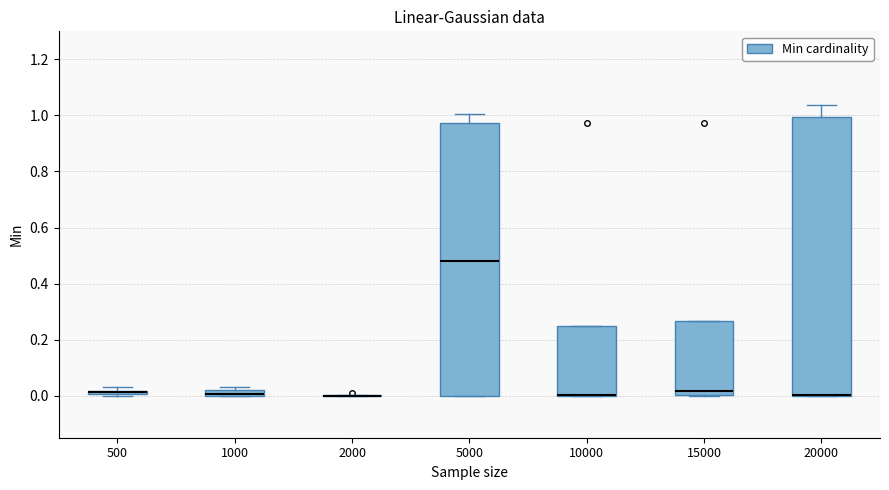

Where is the upper edge of the box at x = 500 on the y-axis? The values are not printed on the chart, so give them approximately, as read against the axis.

0.02